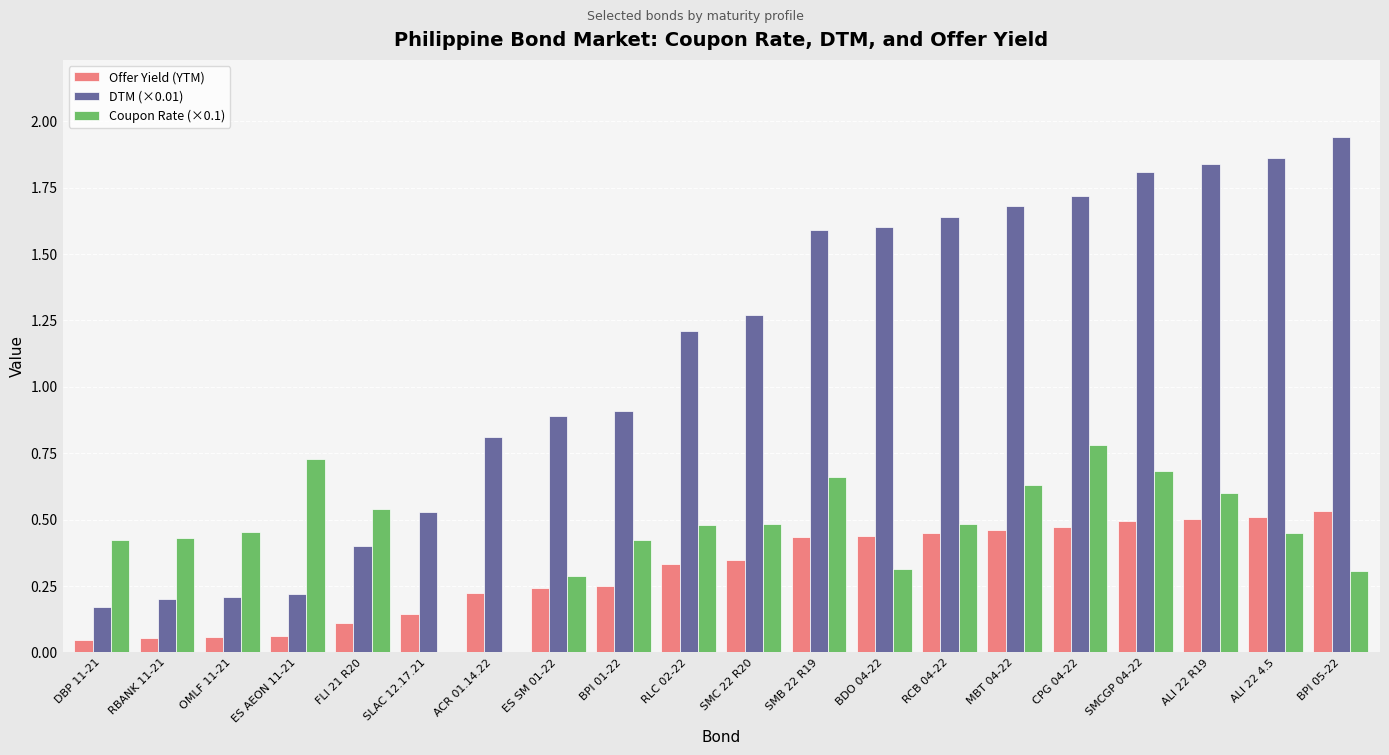

Which series has the largest total across all categories?

DTM (×0.01)